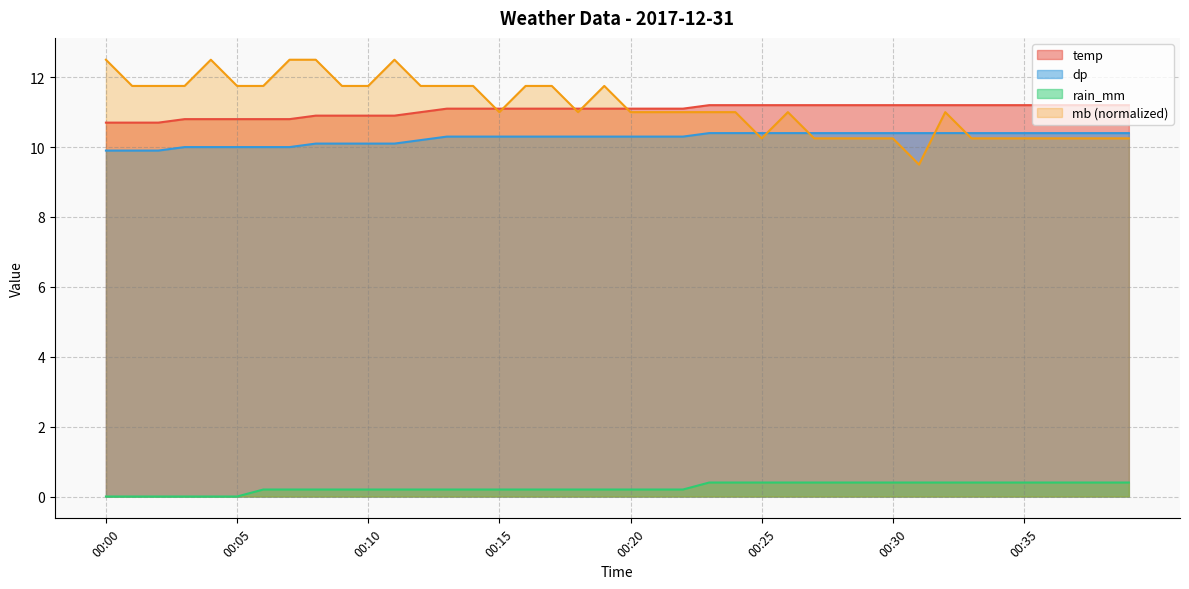

List the series in order of their peak value, highest first.

mb (normalized), temp, dp, rain_mm